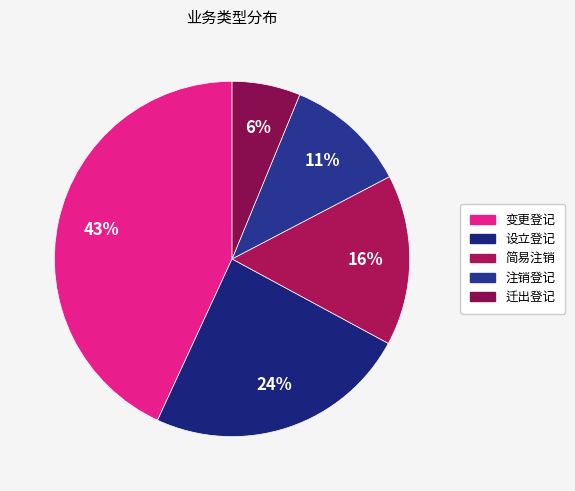

Rank the categories by value from highest to lowest.

变更登记, 设立登记, 简易注销, 注销登记, 迁出登记